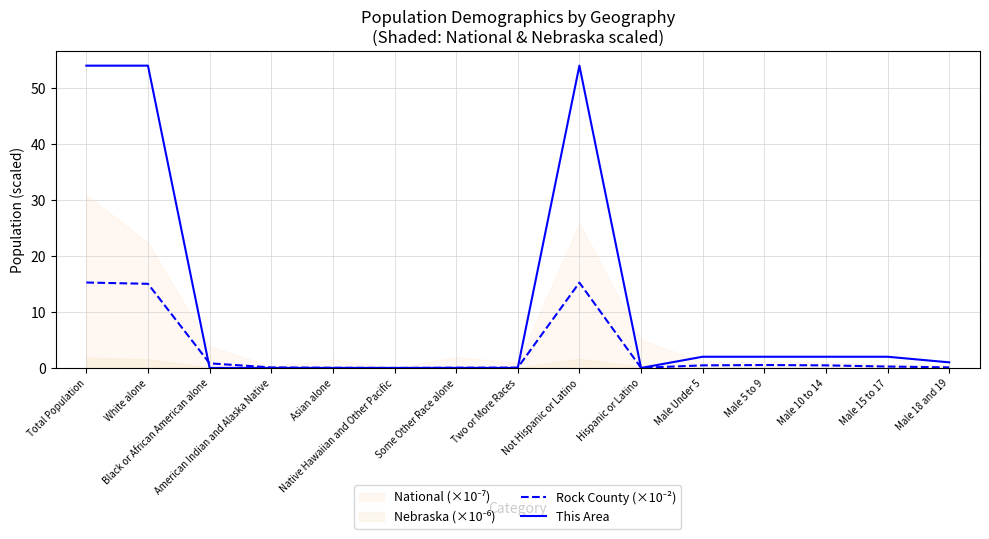

List the labels in order of Rock County (×10⁻²) value, smallest first.

Native Hawaiian and Other Pacific, Hispanic or Latino, Asian alone, Some Other Race alone, Two or More Races, American Indian and Alaska Native, Male 18 and 19, Male 15 to 17, Male Under 5, Male 10 to 14, Male 5 to 9, Black or African American alone, White alone, Not Hispanic or Latino, Total Population